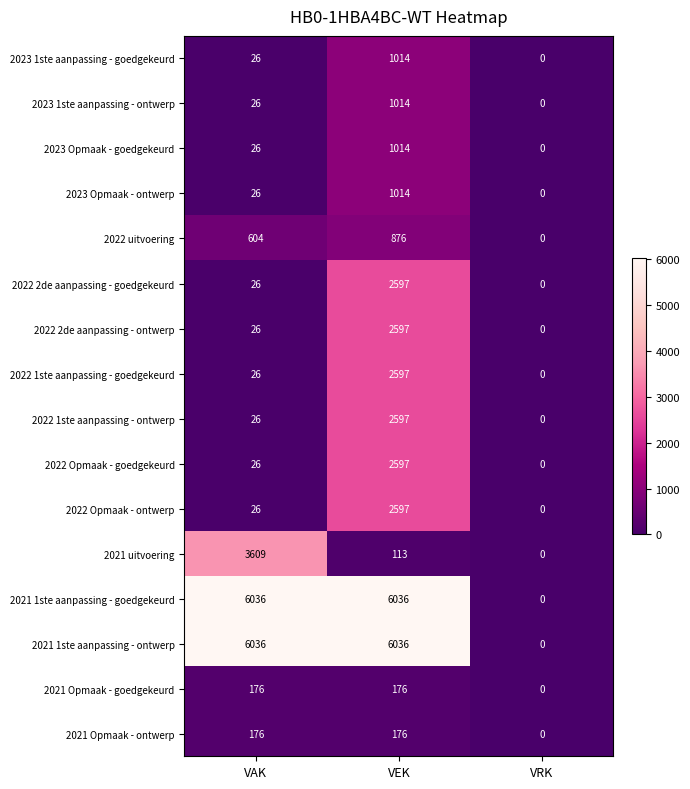

At which label does 2022 Opmaak - ontwerp reach its peak?

VEK